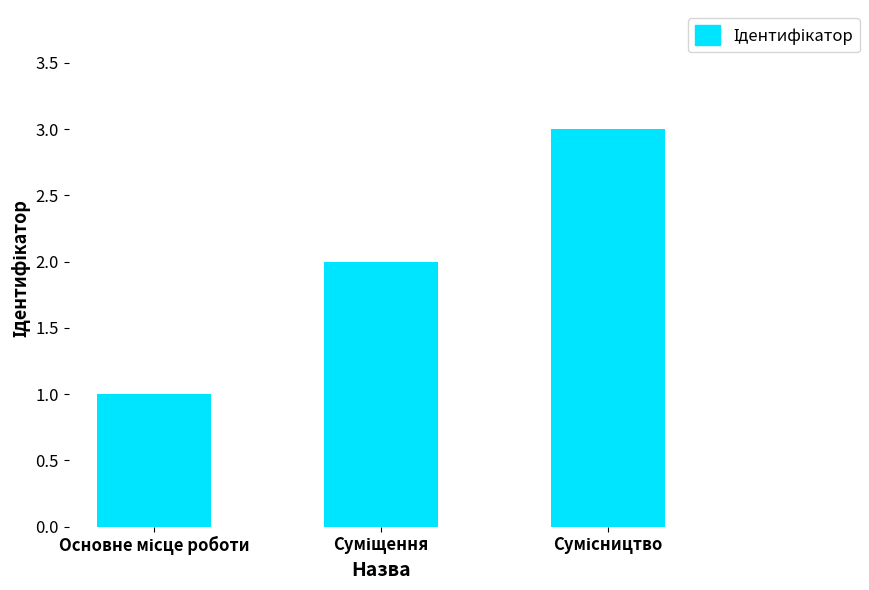

What is the minimum value shown in the chart?

1